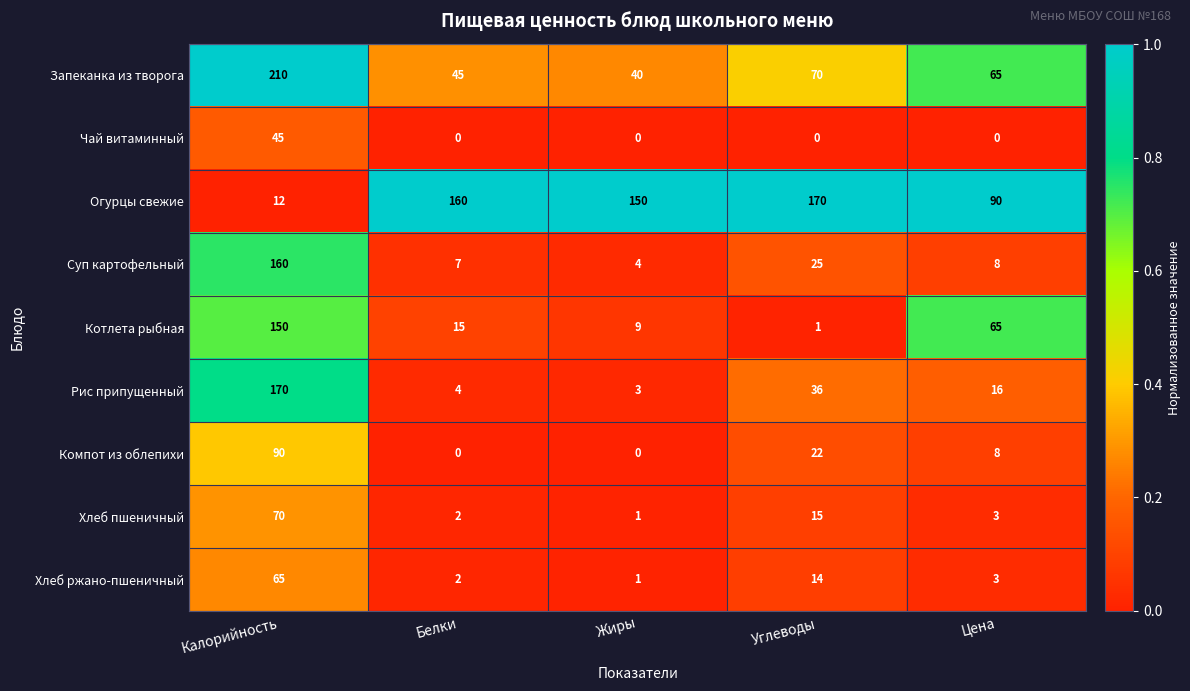

Which series has the largest range (max minus min)?

Запеканка из творога